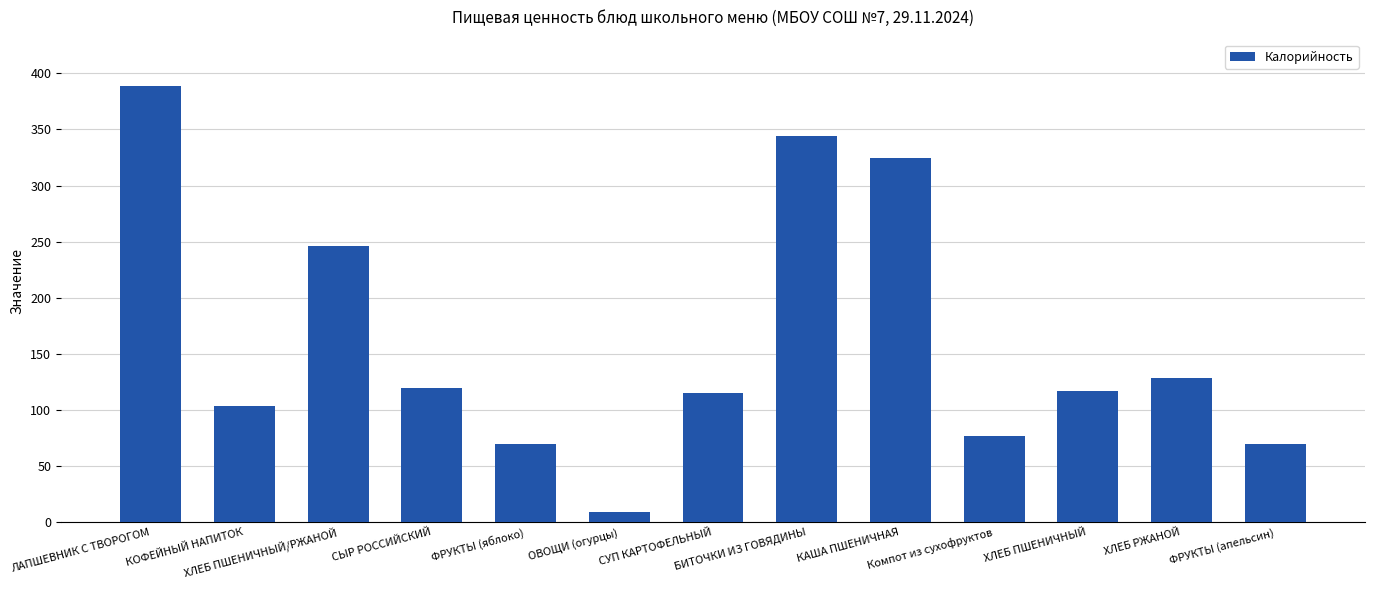

Count the number of values greater than 116.

7